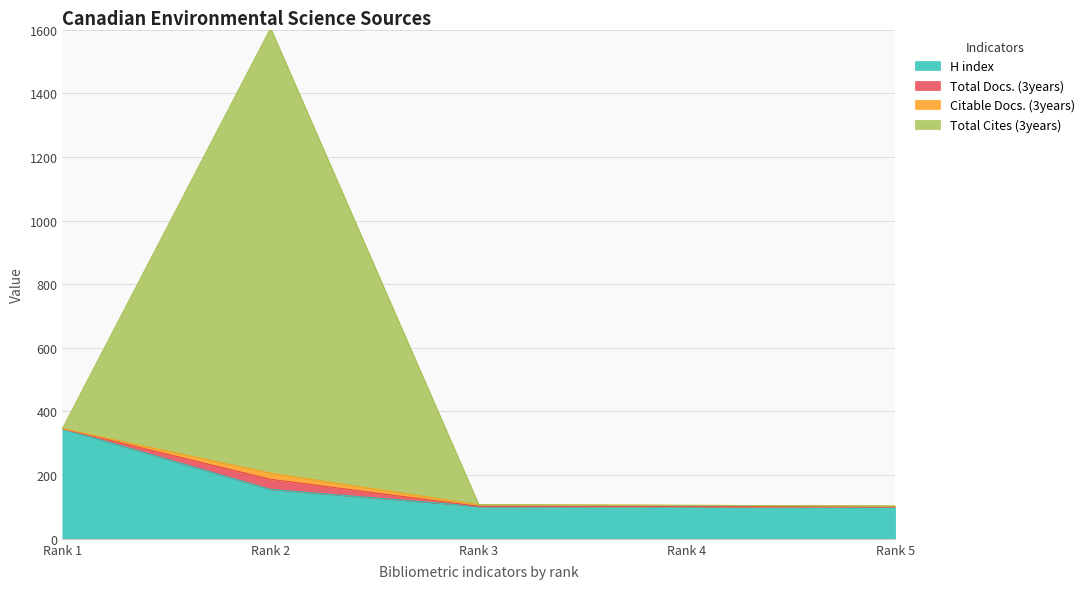

What is the value of the H index point at the 2nd from the left?

155